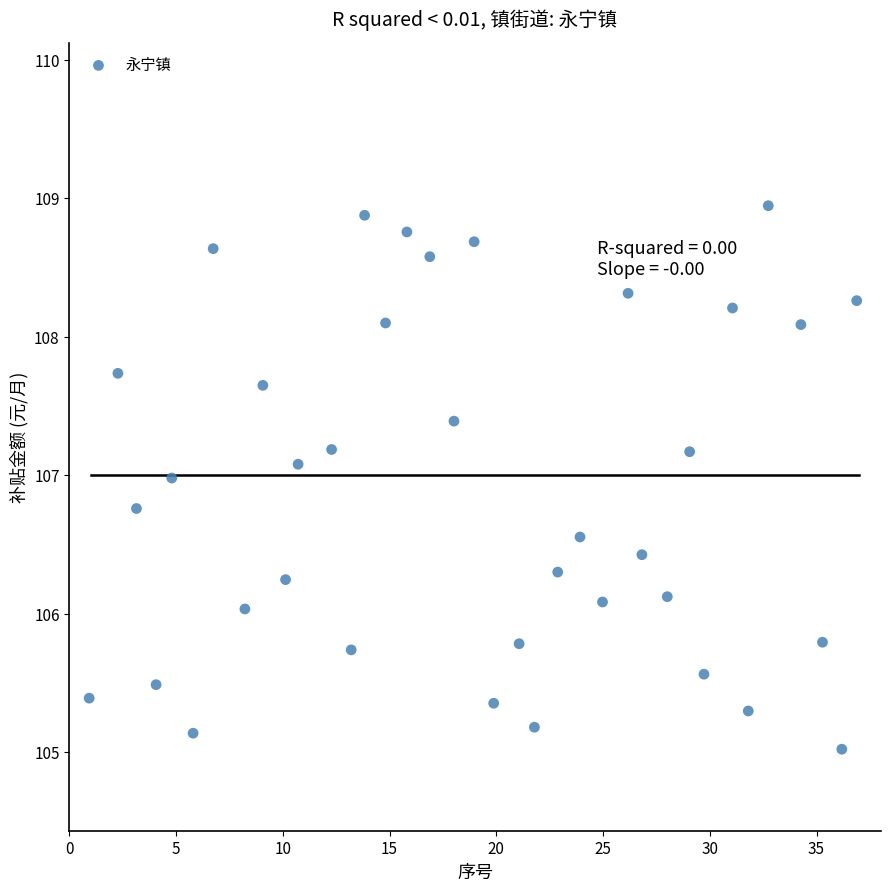

What is the range of X values (max minus min)?

36.0